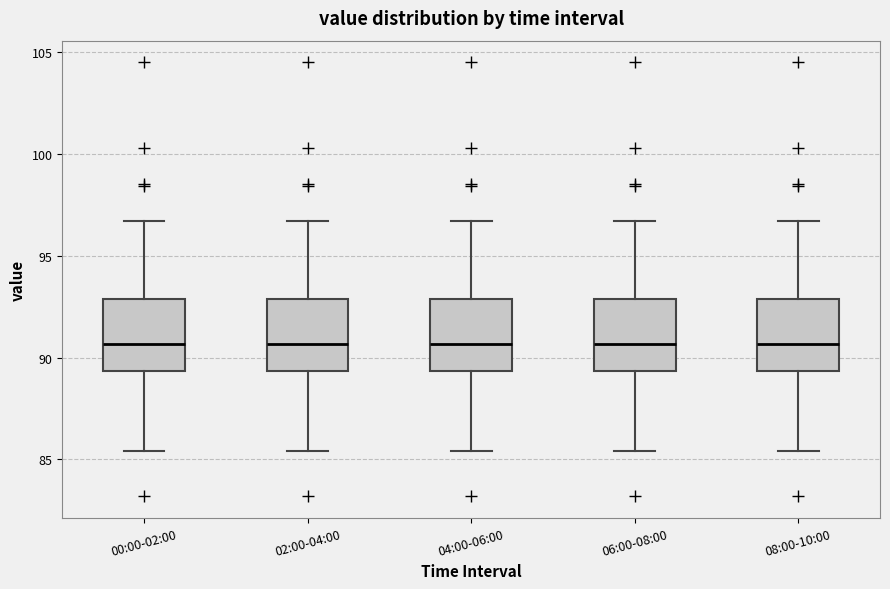

Where does the lower whisker of the box for 08:00-10:00 end on the y-axis? The values are not printed on the chart, so give them approximately, as read against the axis.

85.5